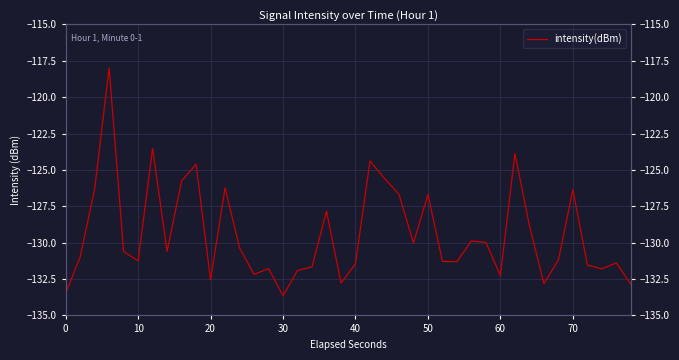

Count the number of data series in this chart.

1